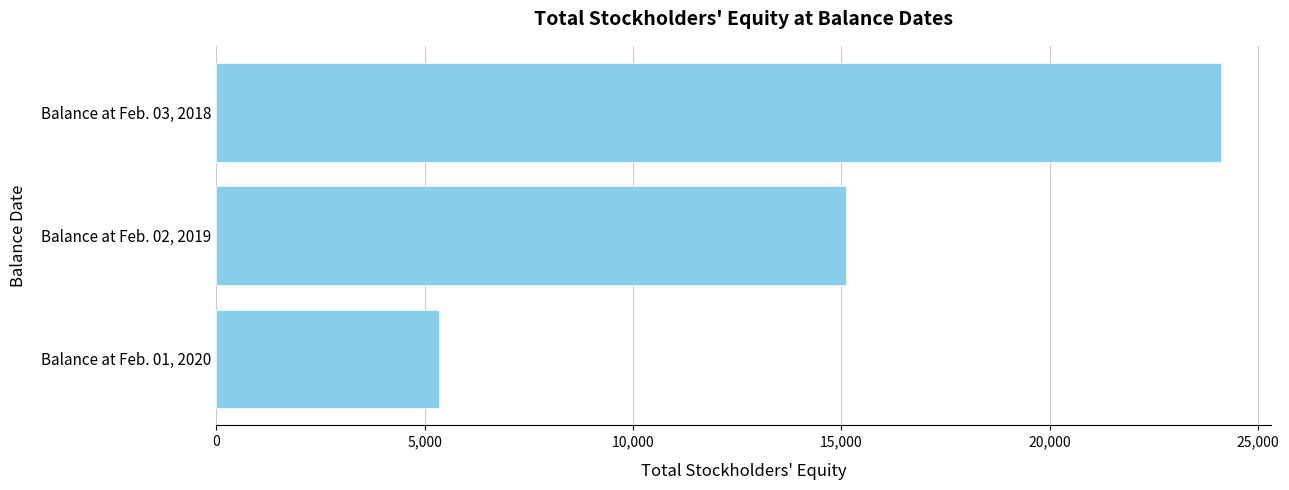

What is the sum of all values?

44584